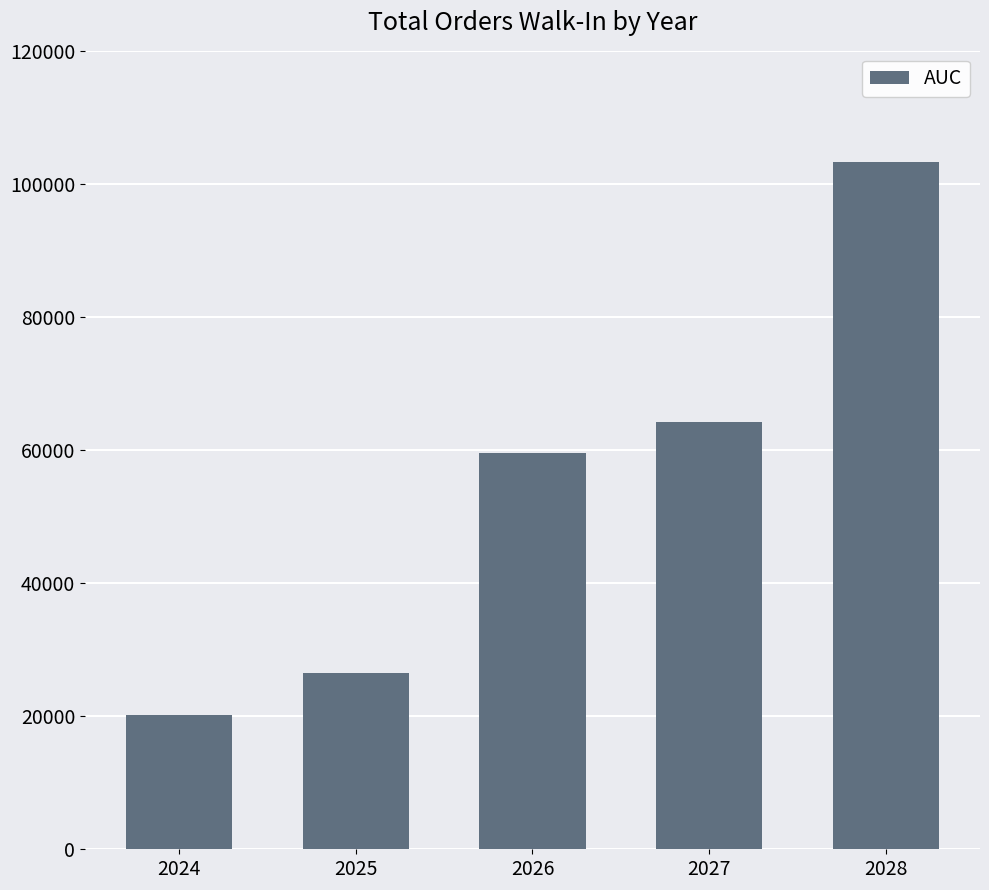

Approximately how many times larger is the value at 2027 compared to 2024?

3.2